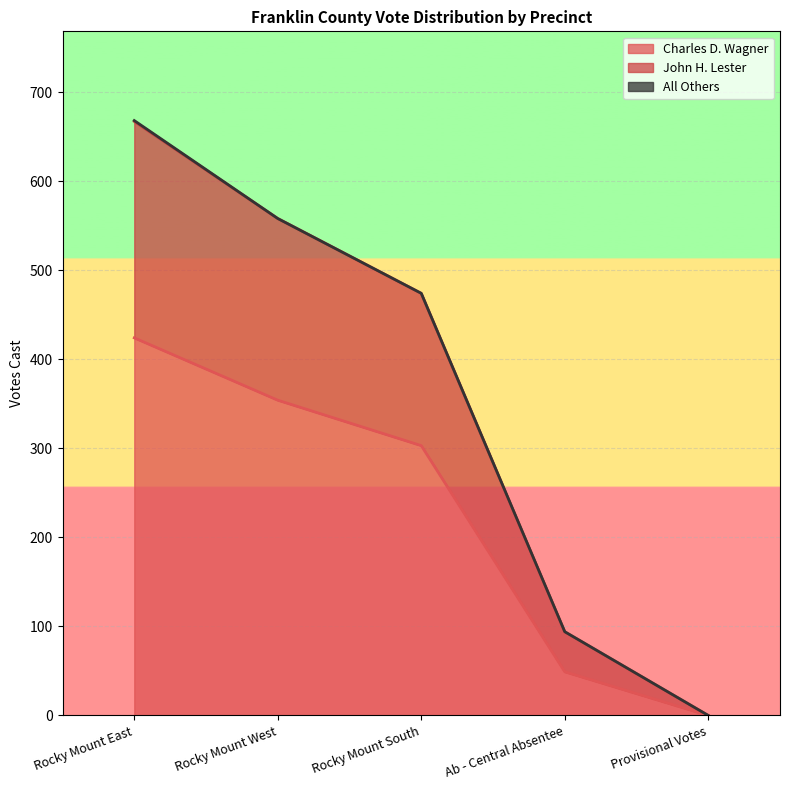

Rank the categories by Charles D. Wagner value from lowest to highest.

Provisional Votes, Ab - Central Absentee, Rocky Mount South, Rocky Mount West, Rocky Mount East